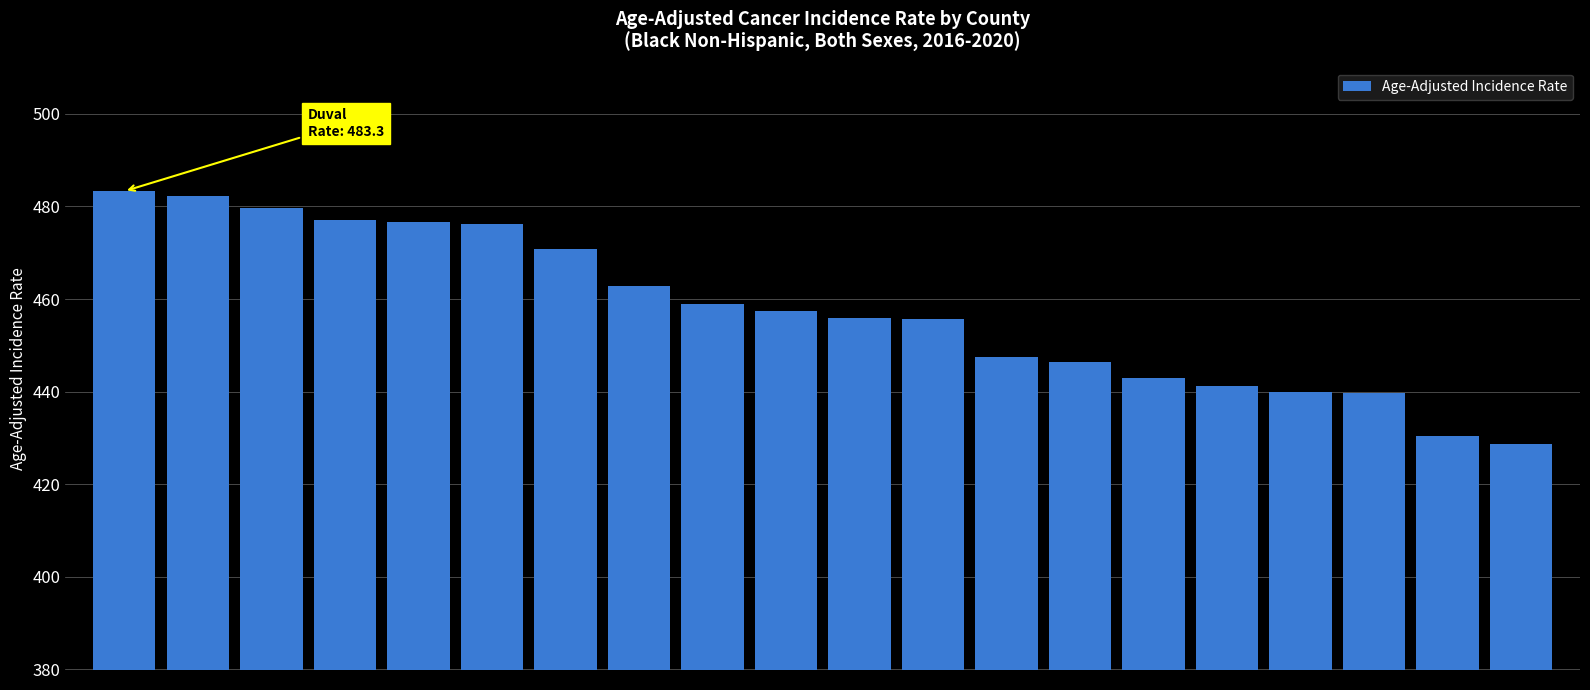

What is the difference between the maximum and minimum values?

54.6